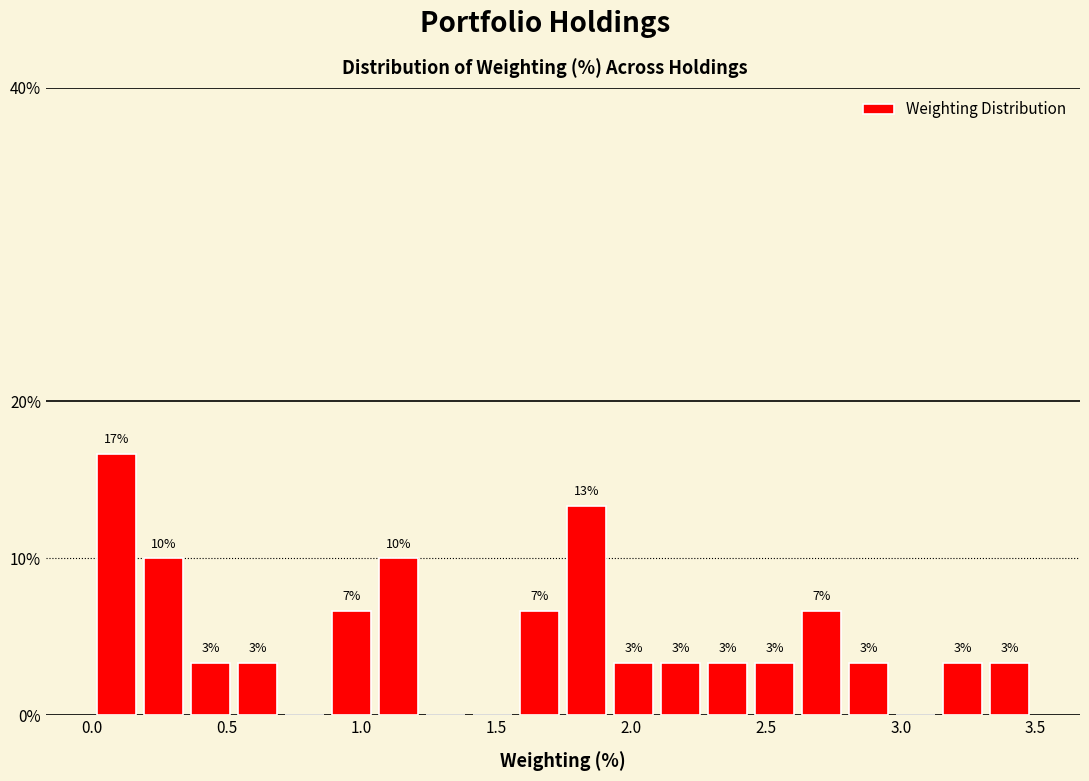

Read against the x-axis, roughly where is the centre of the tallest bar?

0.10